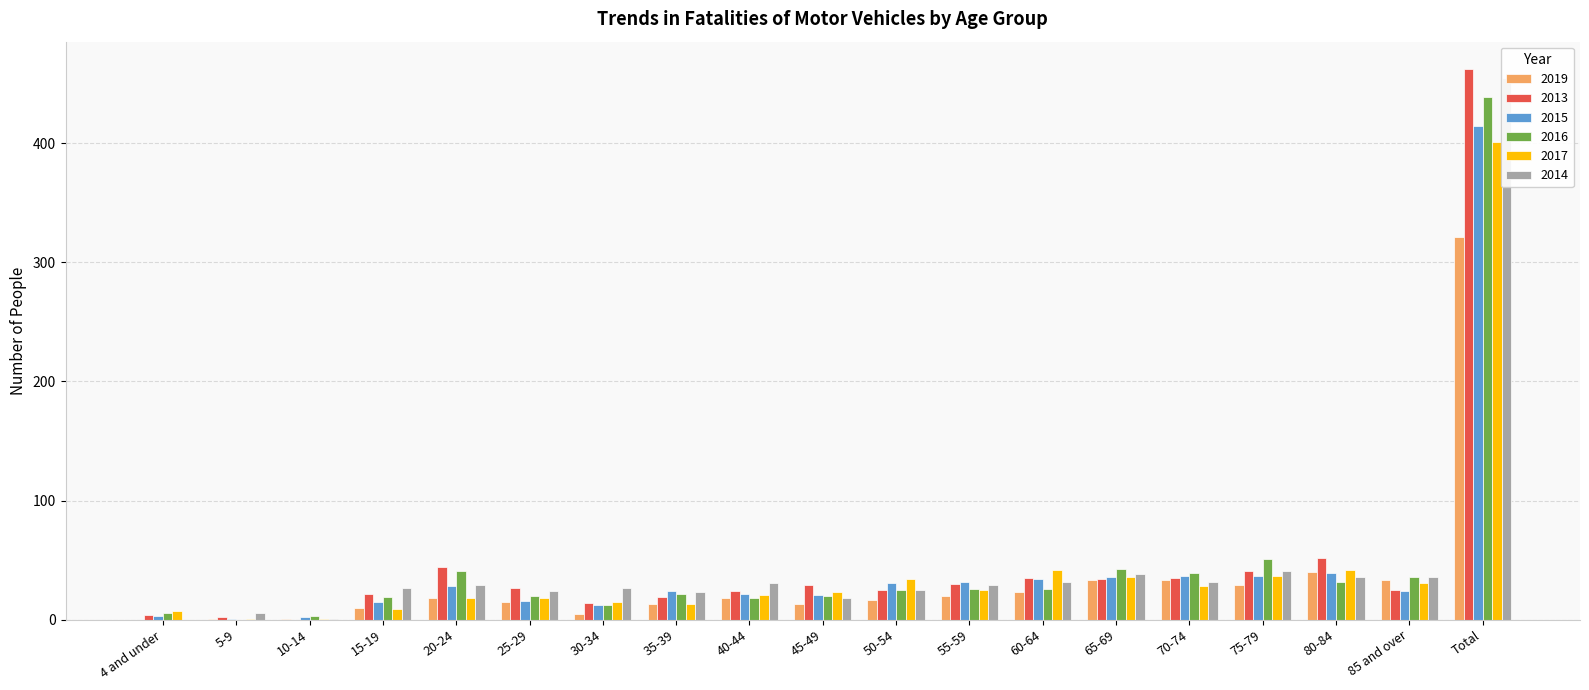

How many data points in 2017 are less than 23?

9